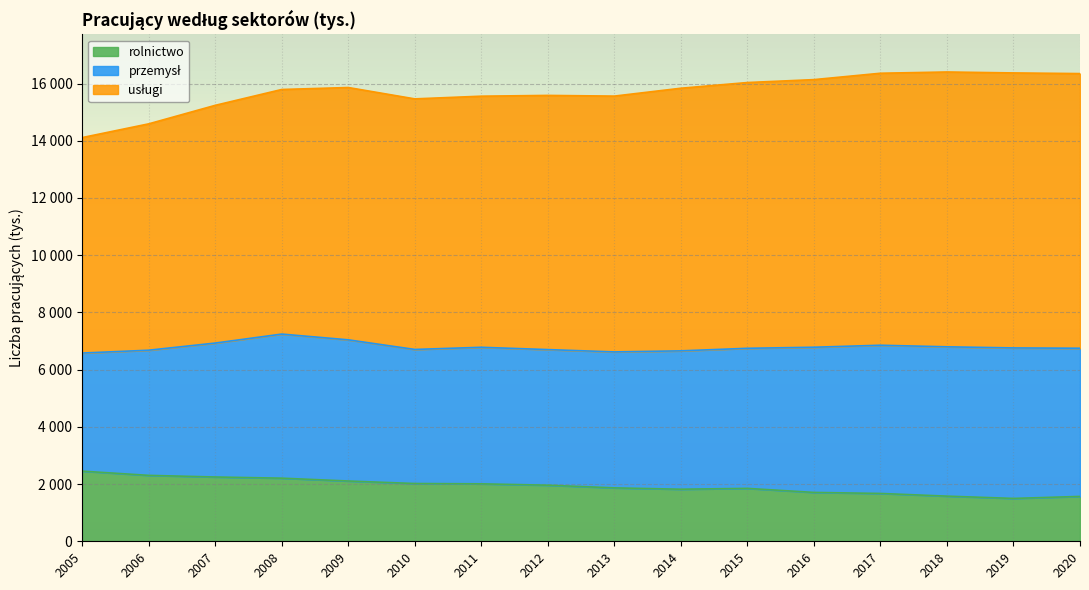

True or false: przemysł and rolnictwo intersect in this chart.

False